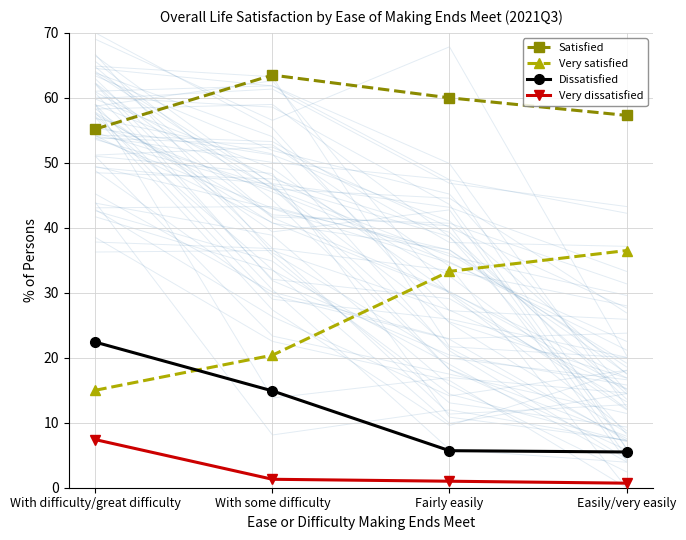

Reading left to right, transcribe all the data shown in this chart.

Satisfied: With difficulty/great difficulty=55.2	With some difficulty=63.5	Fairly easily=60.0	Easily/very easily=57.3
Very satisfied: With difficulty/great difficulty=15.0	With some difficulty=20.4	Fairly easily=33.3	Easily/very easily=36.5
Dissatisfied: With difficulty/great difficulty=22.4	With some difficulty=14.9	Fairly easily=5.7	Easily/very easily=5.5
Very dissatisfied: With difficulty/great difficulty=7.4	With some difficulty=1.3	Fairly easily=1.0	Easily/very easily=0.7